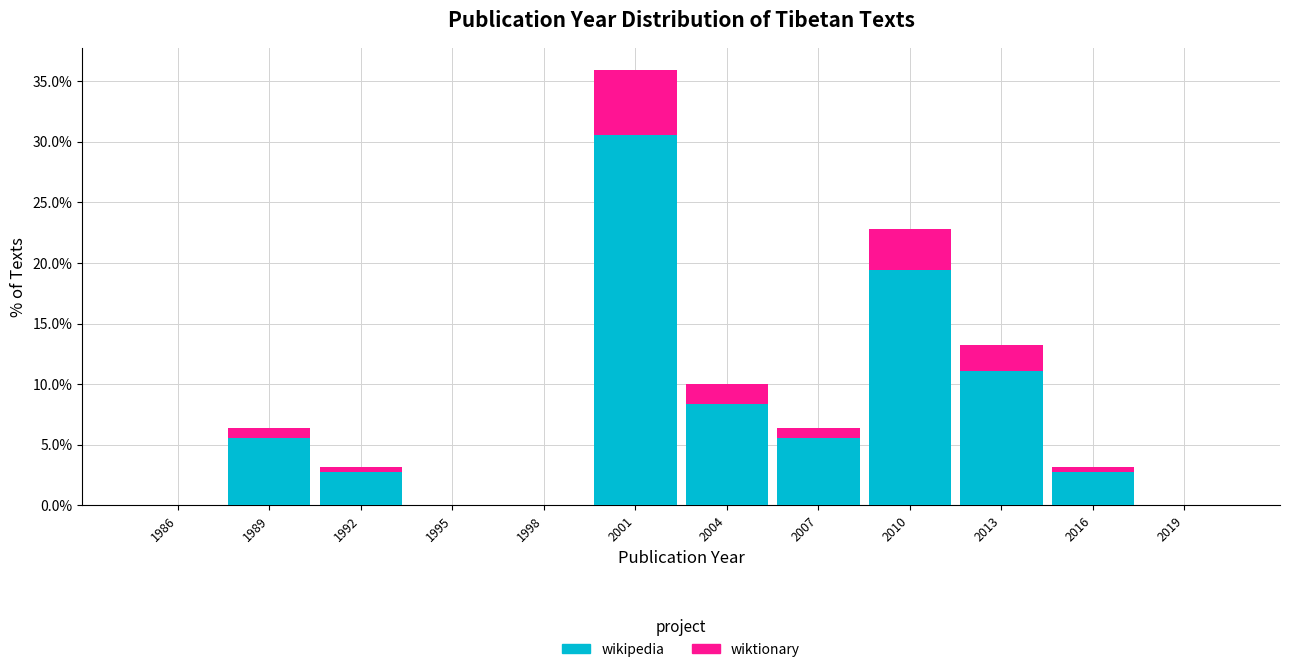

Reading left to right, transcribe the values for wikipedia.

1986=0.0	1989=5.6	1992=2.8	1995=0.0	1998=0.0	2001=30.6	2004=8.3	2007=5.6	2010=19.4	2013=11.1	2016=2.8	2019=0.0